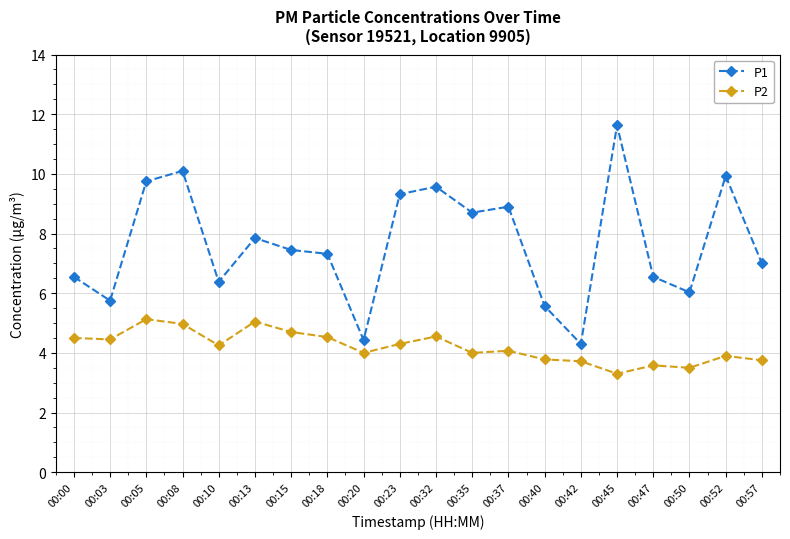

How many lines are shown in the chart?

2